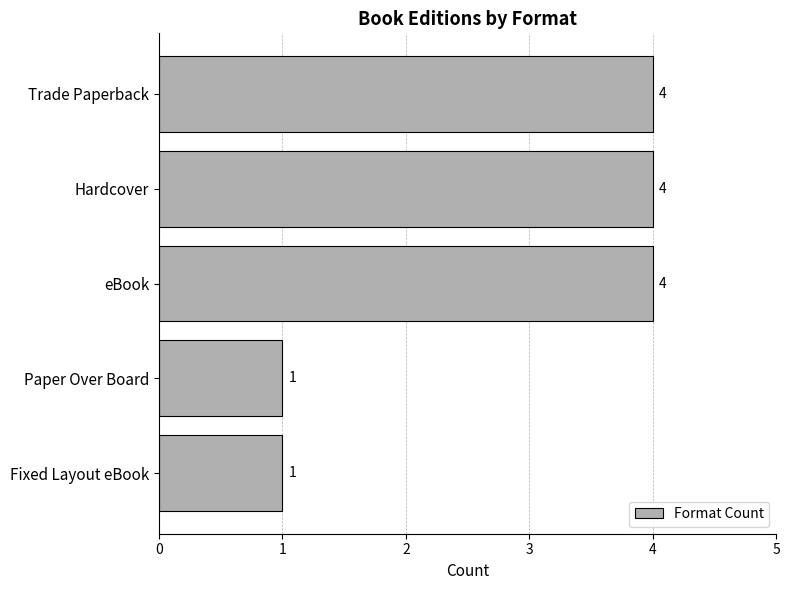

Count the values in the range 1 to 4.

5